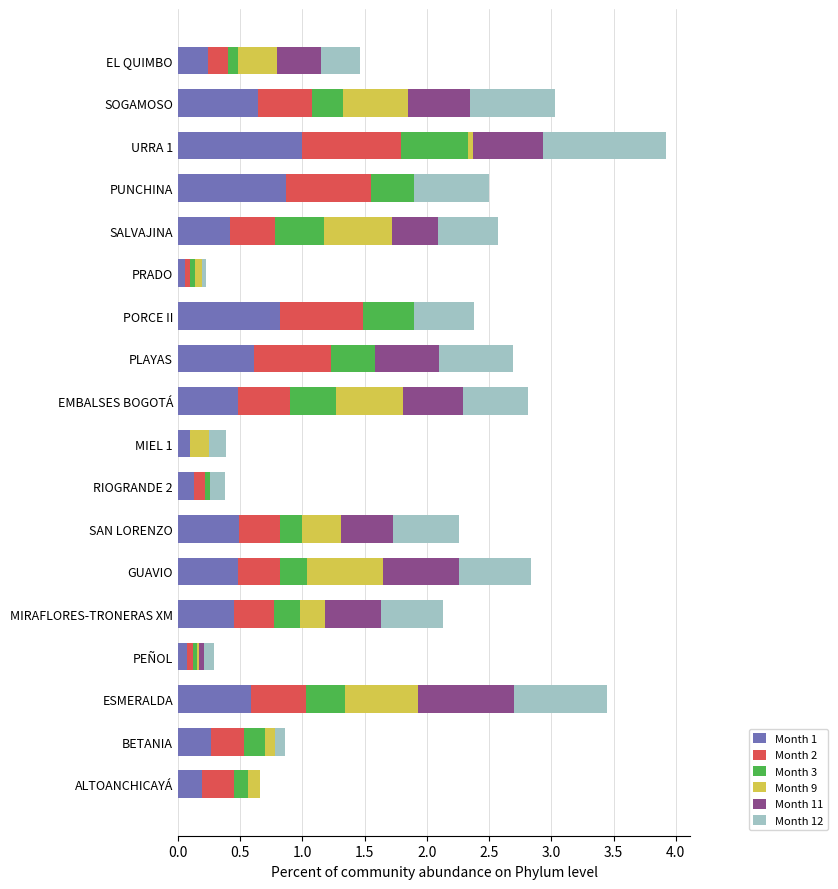

True or false: Month 1 has a value of 0.6 at SOGAMOSO.

True